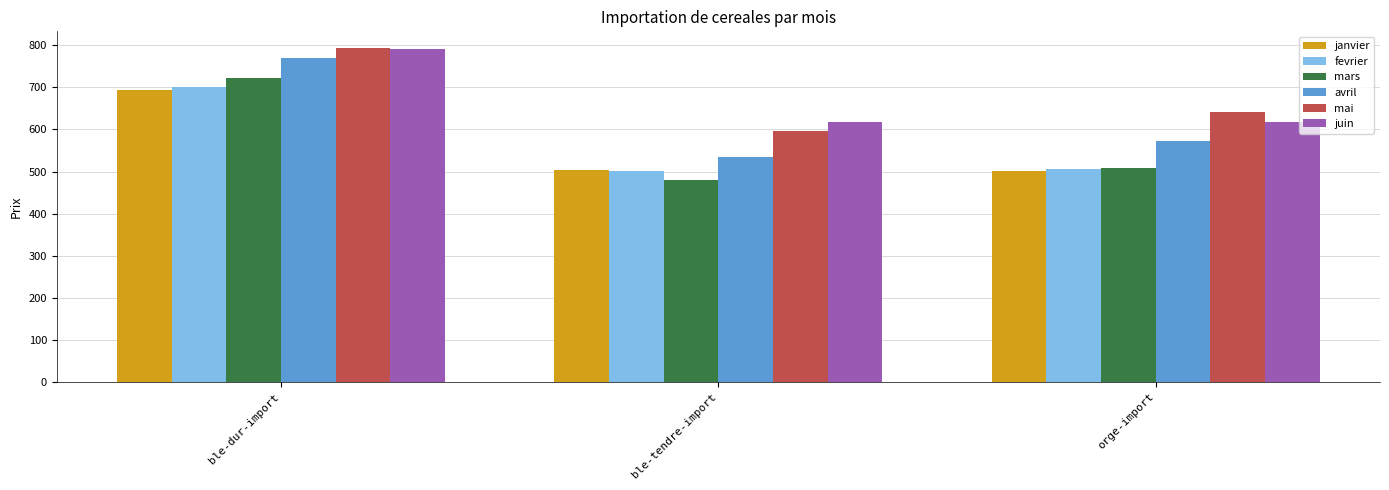

How many bars are there in total?

18